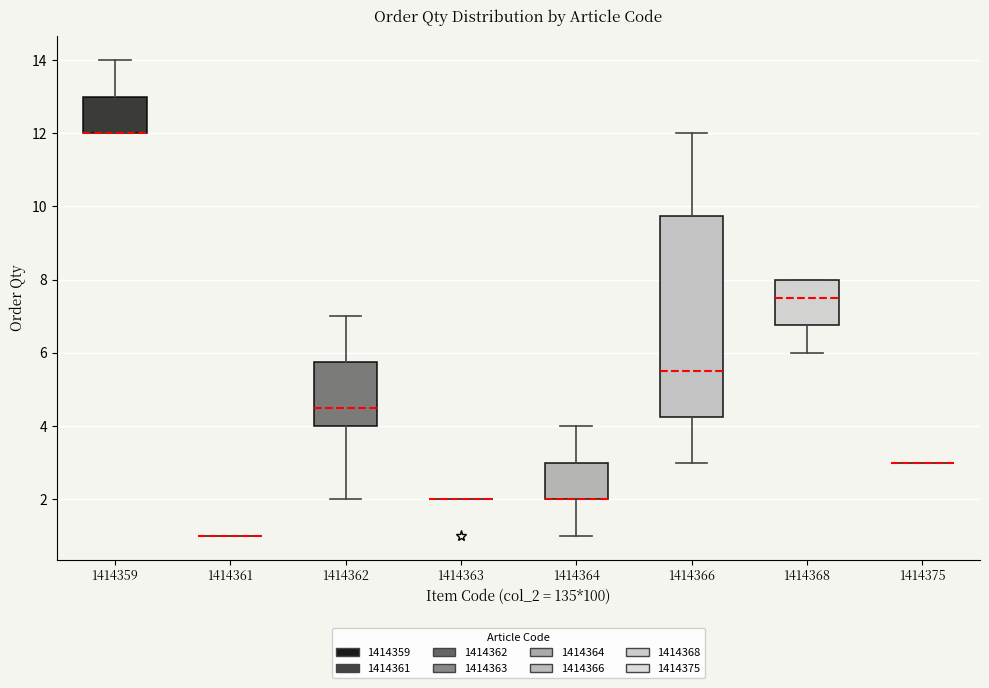

Reading left to right, read every box against the y-axis: the position of its median line, the range the box covers, and the ends of its whiskers. The values are not printed on the chart, so give them approximately, as read against the axis.

1414359: median 12.0 (drawn on the box's lower edge), box 12.0 to 13.0, whiskers 12.0 to 14.0
1414361: box collapsed to a line at 1.0, whiskers 1.0 to 1.0
1414362: median 4.6, box 4.0 to 5.8, whiskers 2.0 to 7.0
1414363: box collapsed to a line at 2.0, whiskers 2.0 to 2.0
1414364: median 2.0 (drawn on the box's lower edge), box 2.0 to 3.0, whiskers 1.0 to 4.0
1414366: median 5.6, box 4.2 to 9.8, whiskers 3.0 to 12.0
1414368: median 7.6, box 6.8 to 8.0, whiskers 6.0 to 8.0
1414375: box collapsed to a line at 3.0, whiskers 3.0 to 3.0